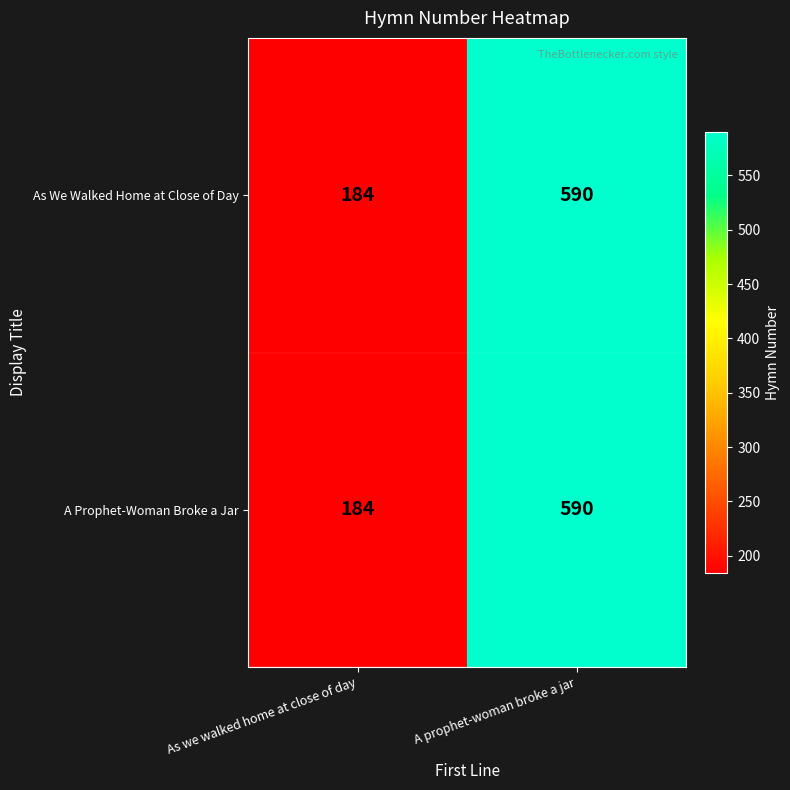

What value does the As We Walked Home at Close of Day series have at As we walked home at close of day, to the nearest 50?

200